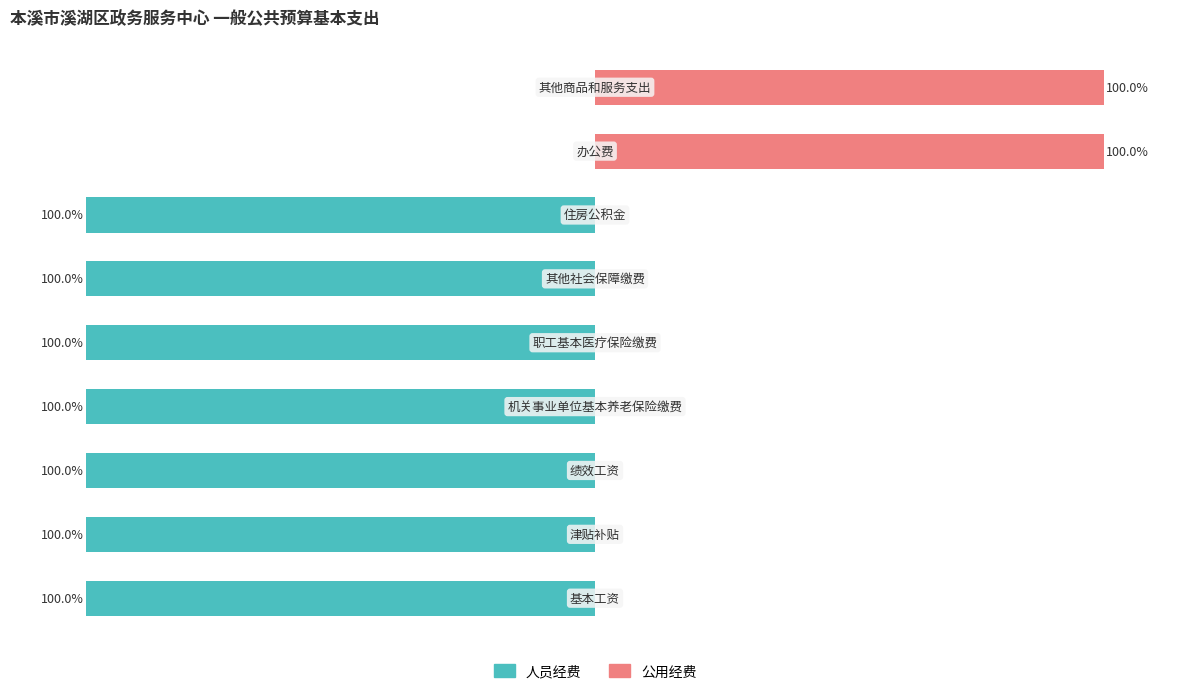

How many positive values does the 公用经费 series have?

2